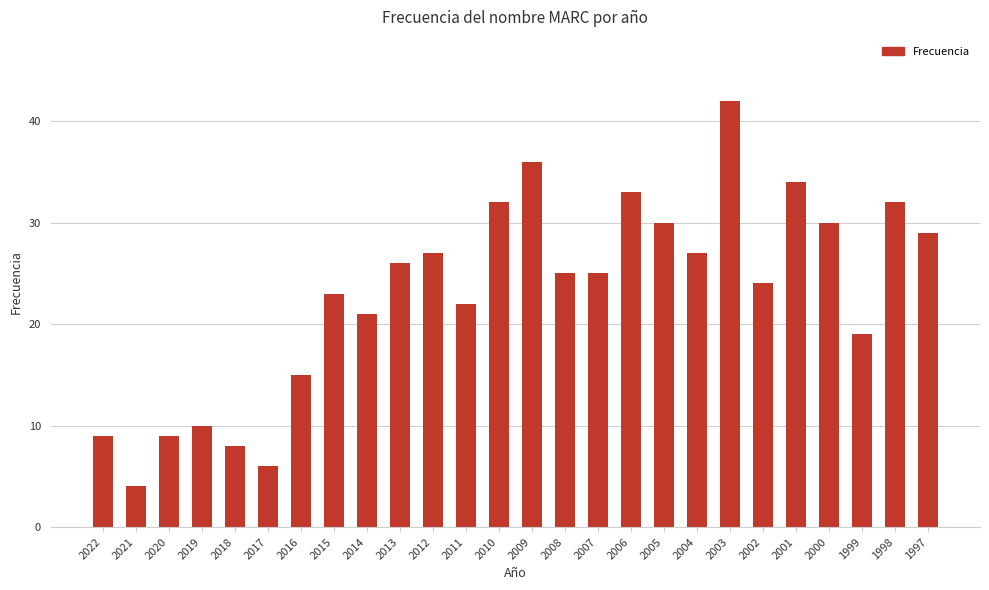

At which category does the chart reach its minimum across all series?

2021